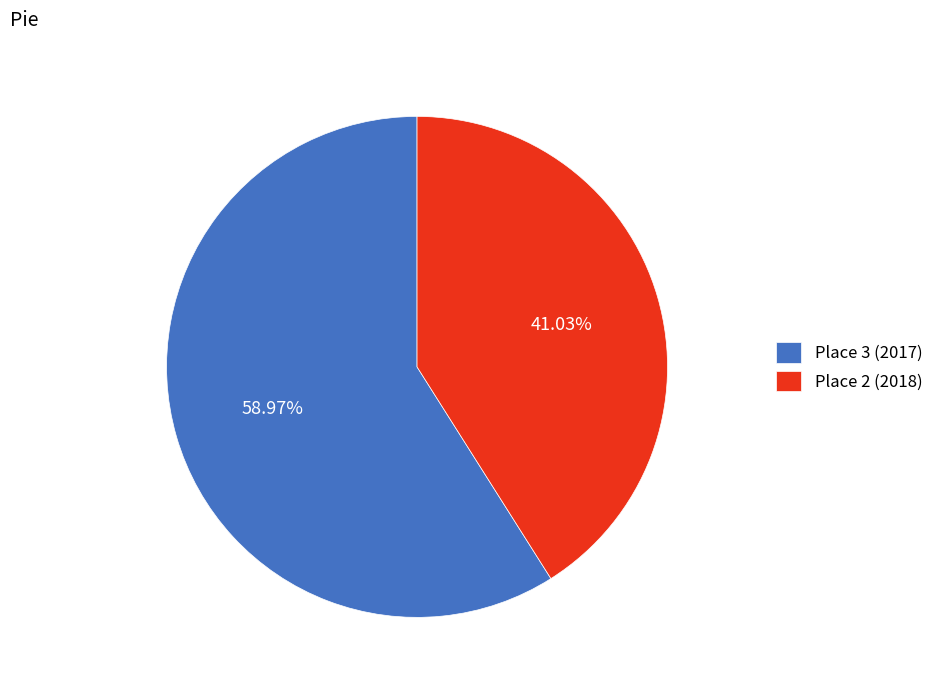

Rank the categories by value from highest to lowest.

Place 3 (2017), Place 2 (2018)